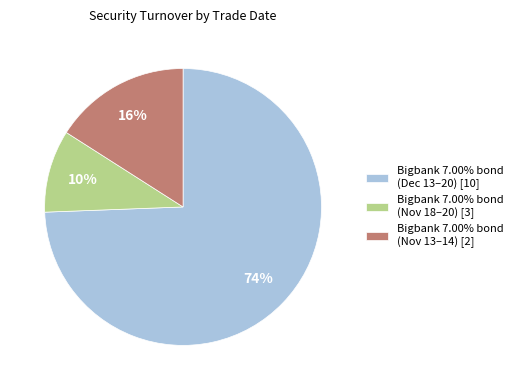

Is the sum of Bigbank 7.00% bond (Nov 18–20) [3] and Bigbank 7.00% bond (Dec 13–20) [10] greater than half?

Yes